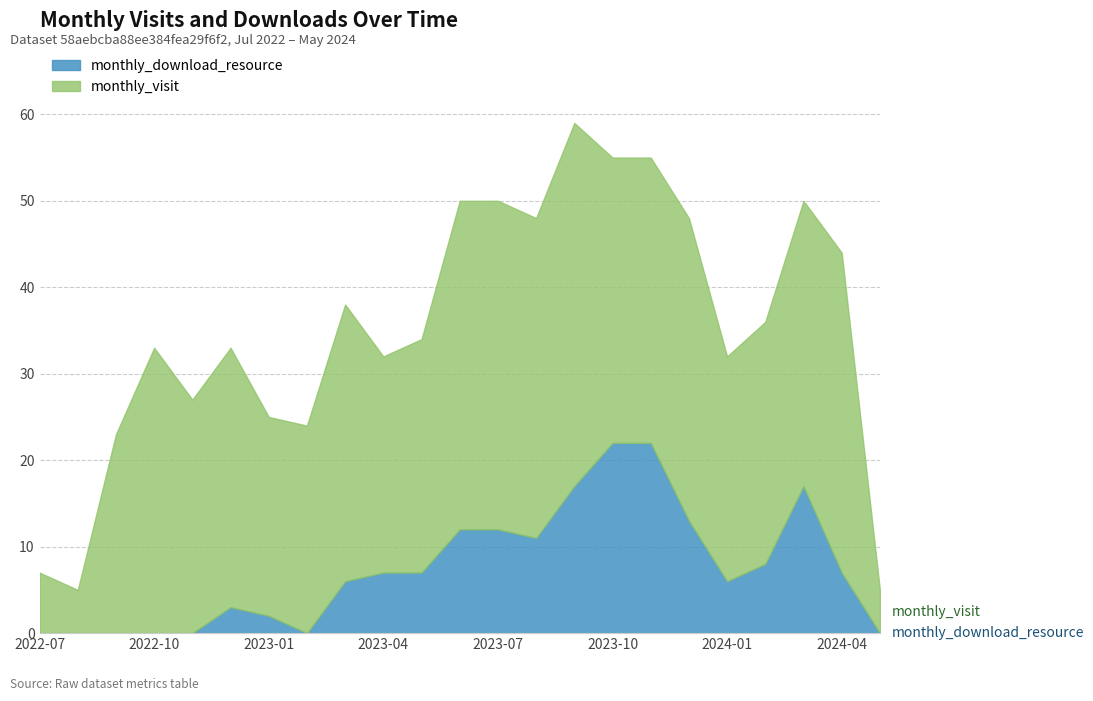

Rank the categories by monthly_visit value from highest to lowest.

2023-09, 2023-06, 2023-07, 2023-08, 2024-04, 2023-12, 2022-10, 2023-10, 2023-11, 2024-03, 2023-03, 2022-12, 2024-02, 2022-11, 2023-05, 2024-01, 2023-04, 2023-02, 2022-09, 2023-01, 2022-07, 2022-08, 2024-05